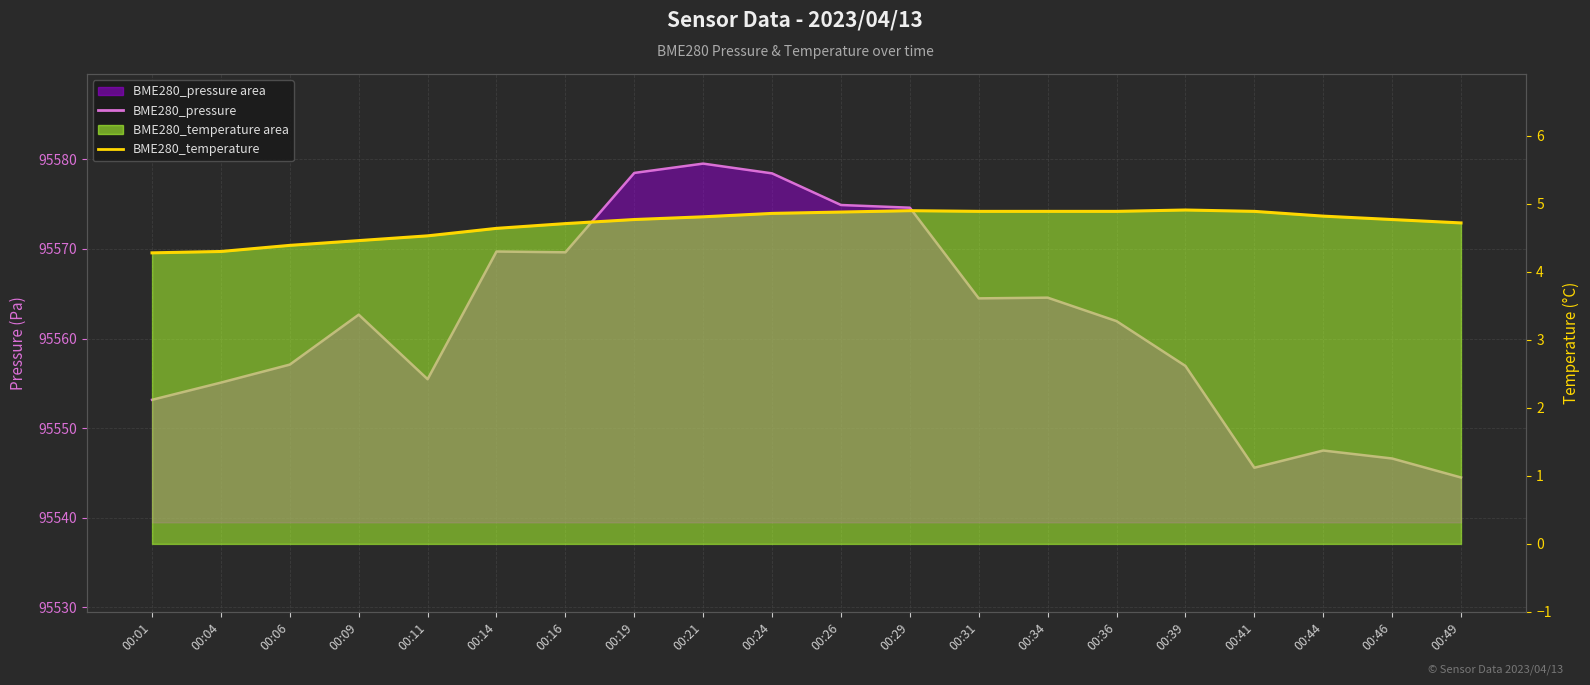

True or false: BME280_temperature (line) and BME280_pressure (line) intersect in this chart.

False